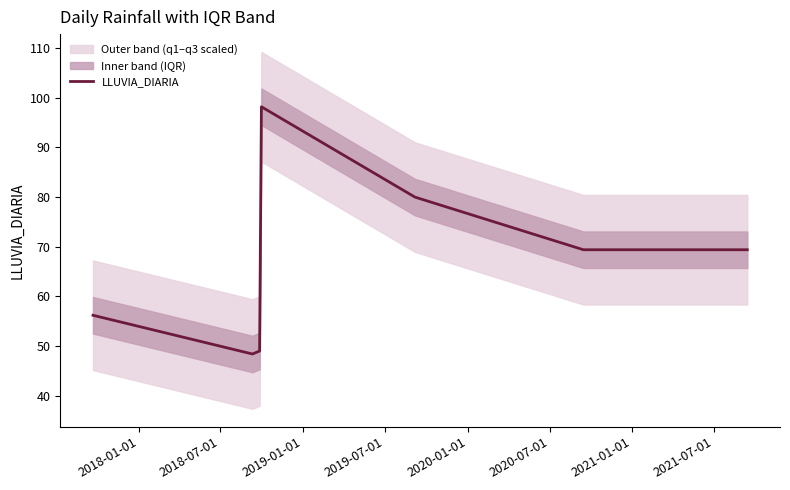

What is the lowest value of the LLUVIA_DIARIA series?

48.4